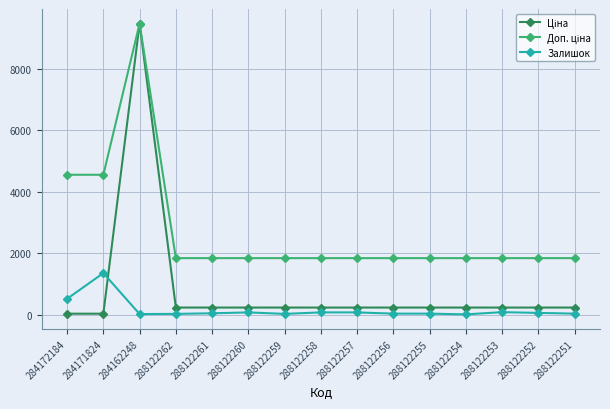

How many lines are shown in the chart?

3